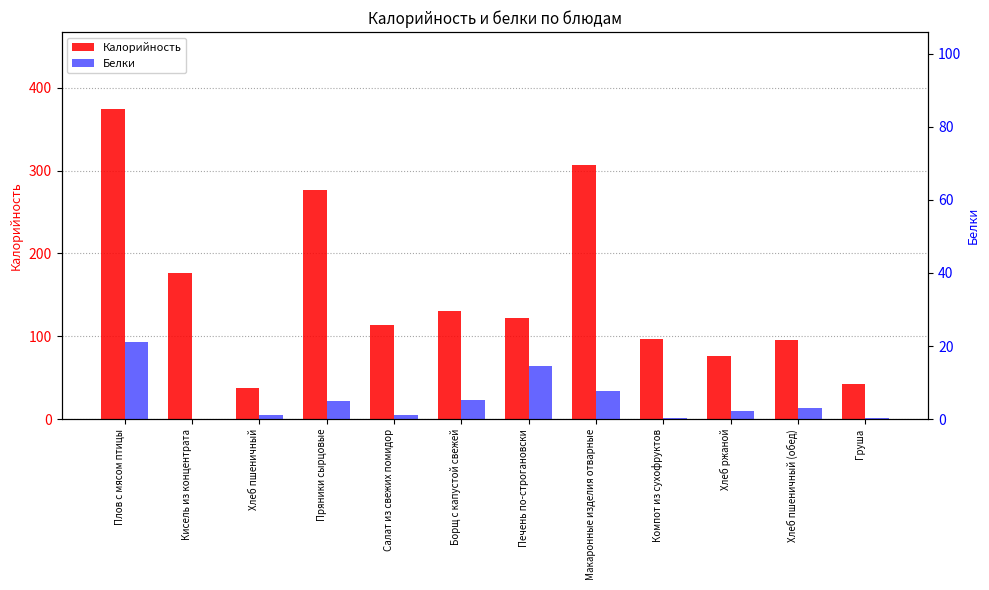

How many categories are shown in the chart?

12